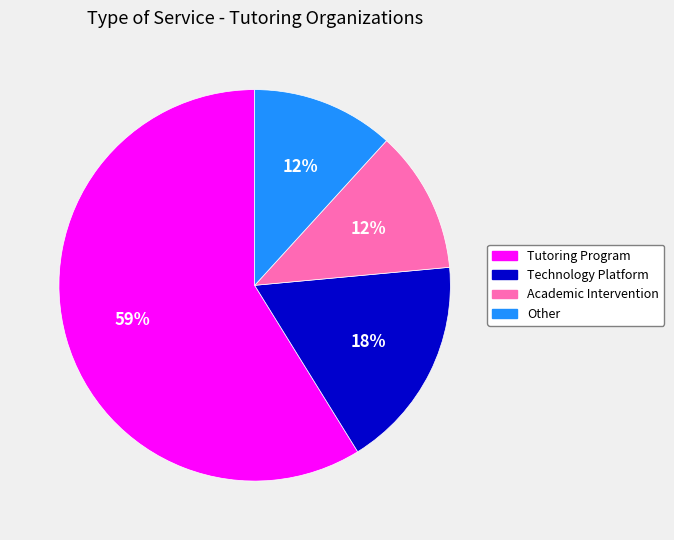

Which category has the biggest portion of the pie?

Tutoring Program